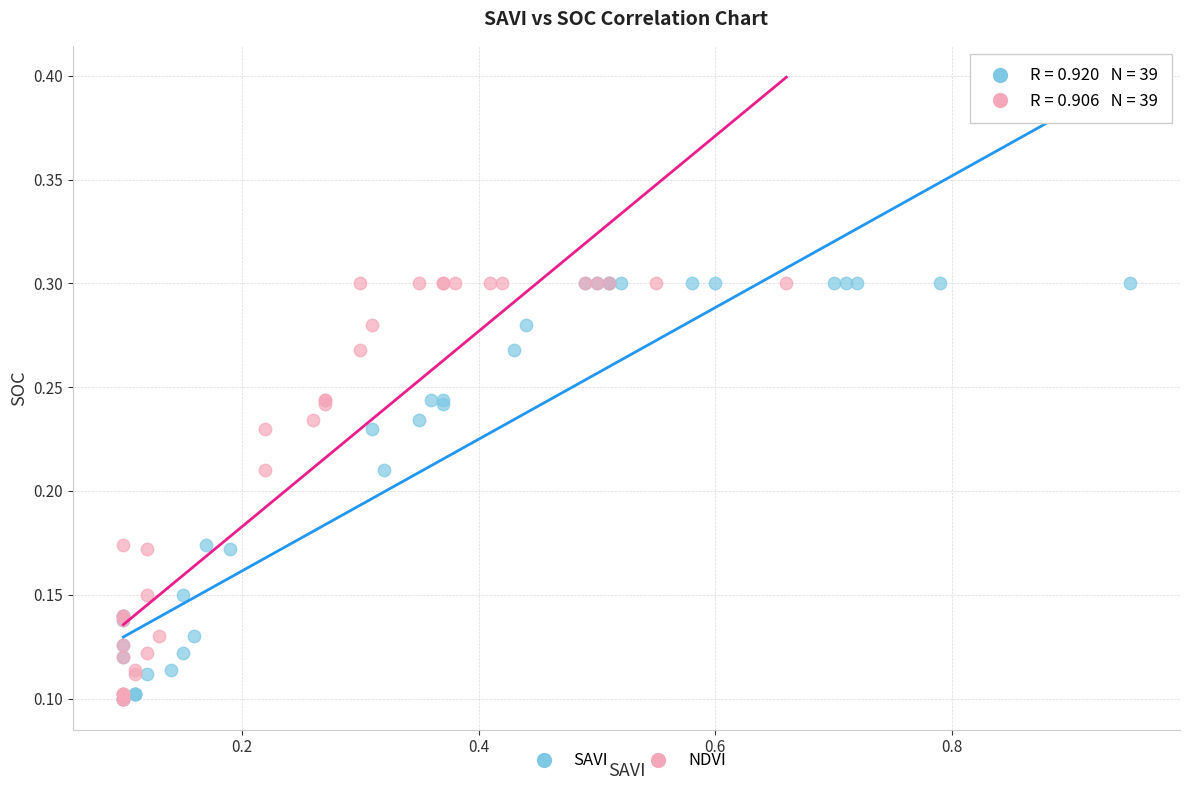

What are all the series names shown in the legend?

SAVI, NDVI